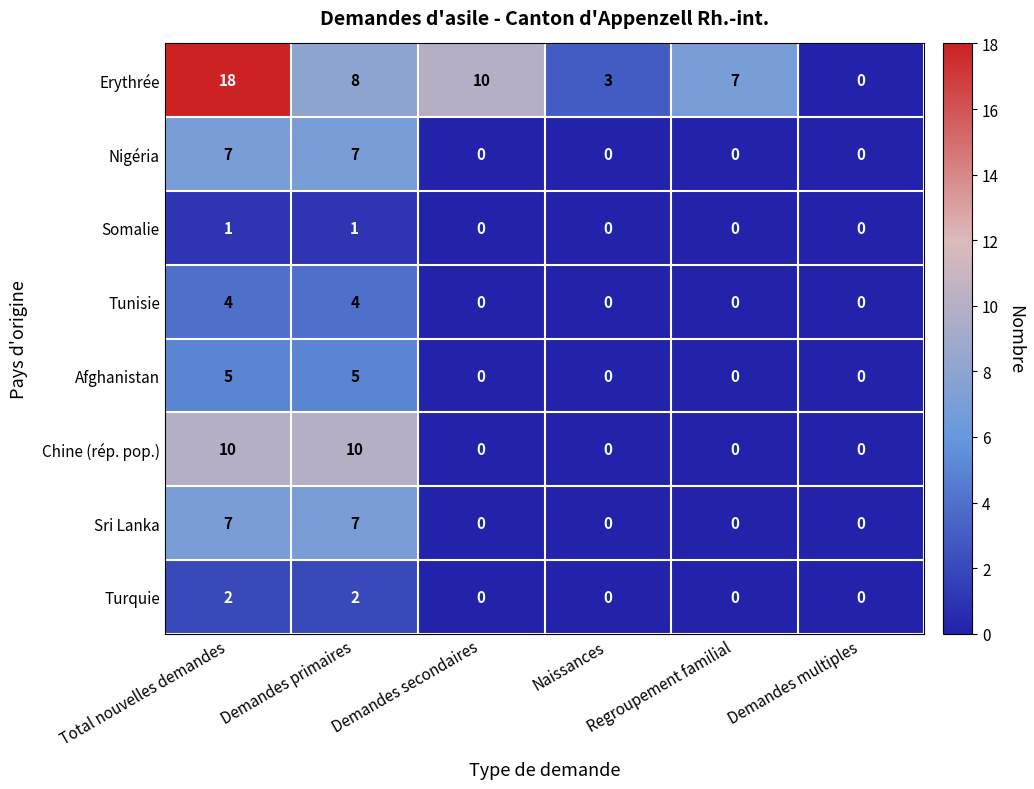

Count the Afghanistan values in the range 0 to 5.

6